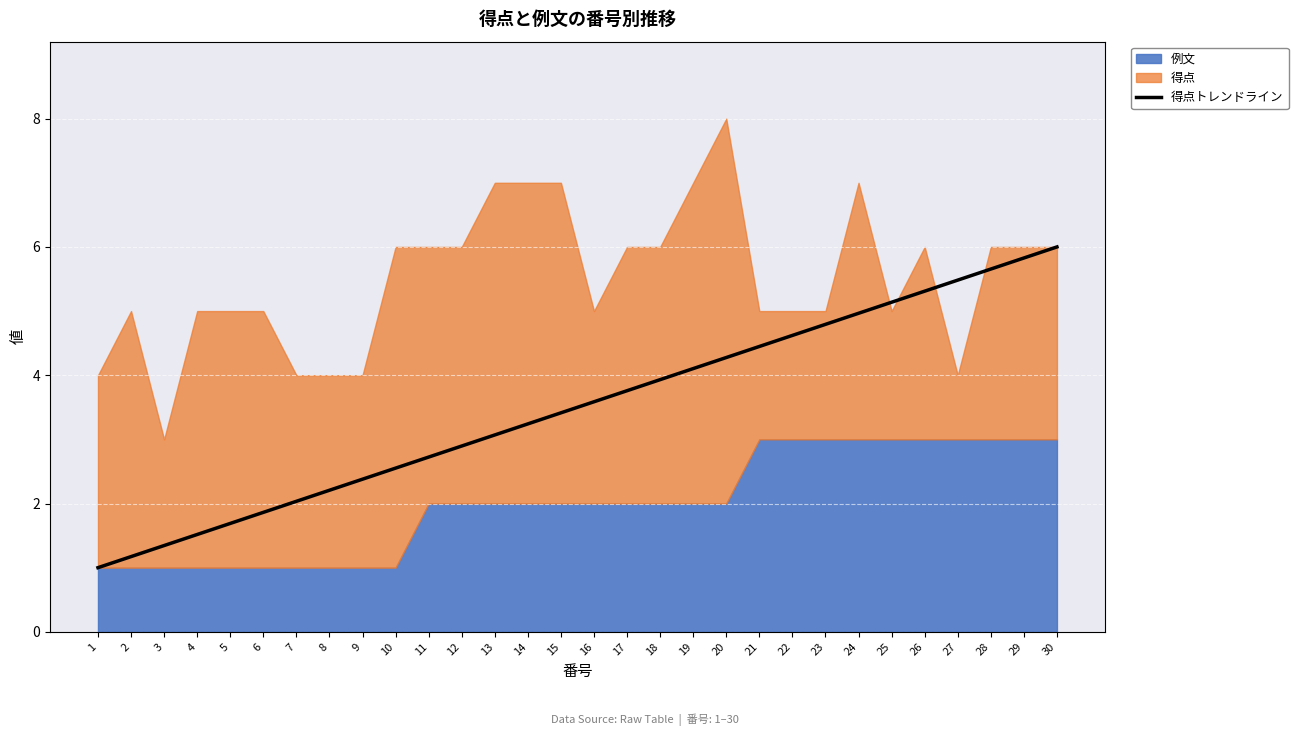

How many lines are shown in the chart?

1